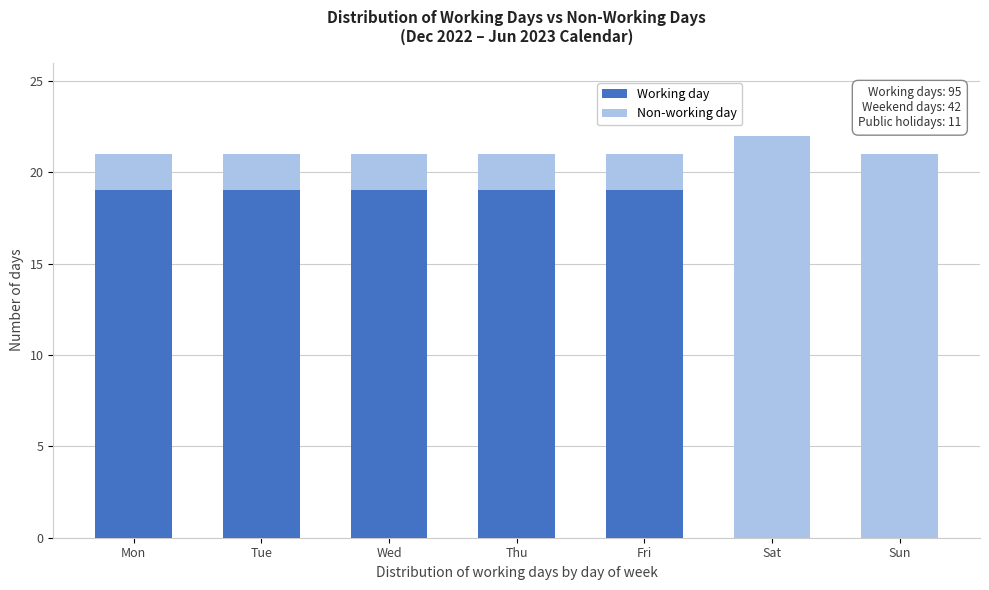

Reading left to right, list the values for the Working day series.

Mon=19	Tue=19	Wed=19	Thu=19	Fri=19	Sat=0	Sun=0